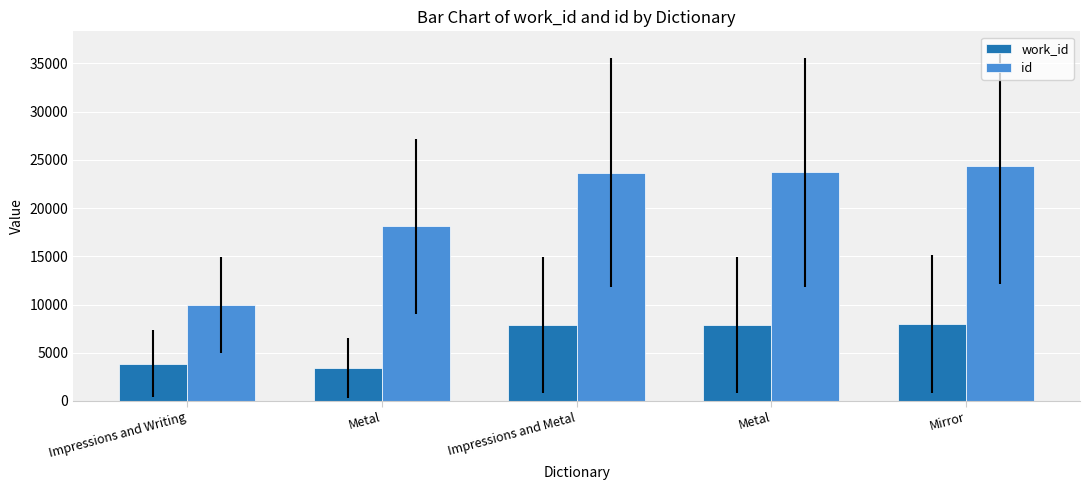

How many bars are there in total?

10